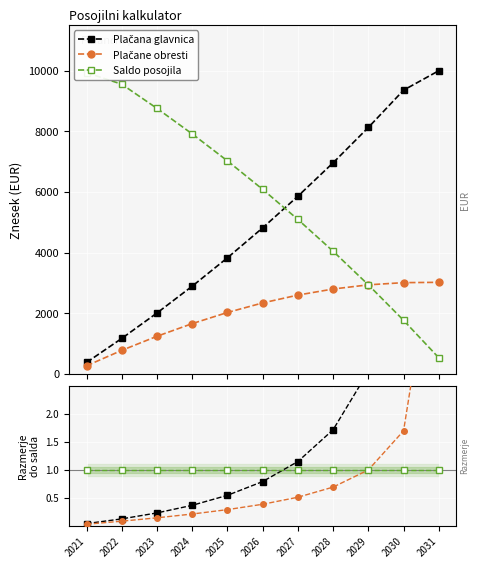

True or false: Plačana glavnica and Plačane obresti cross at least once.

False